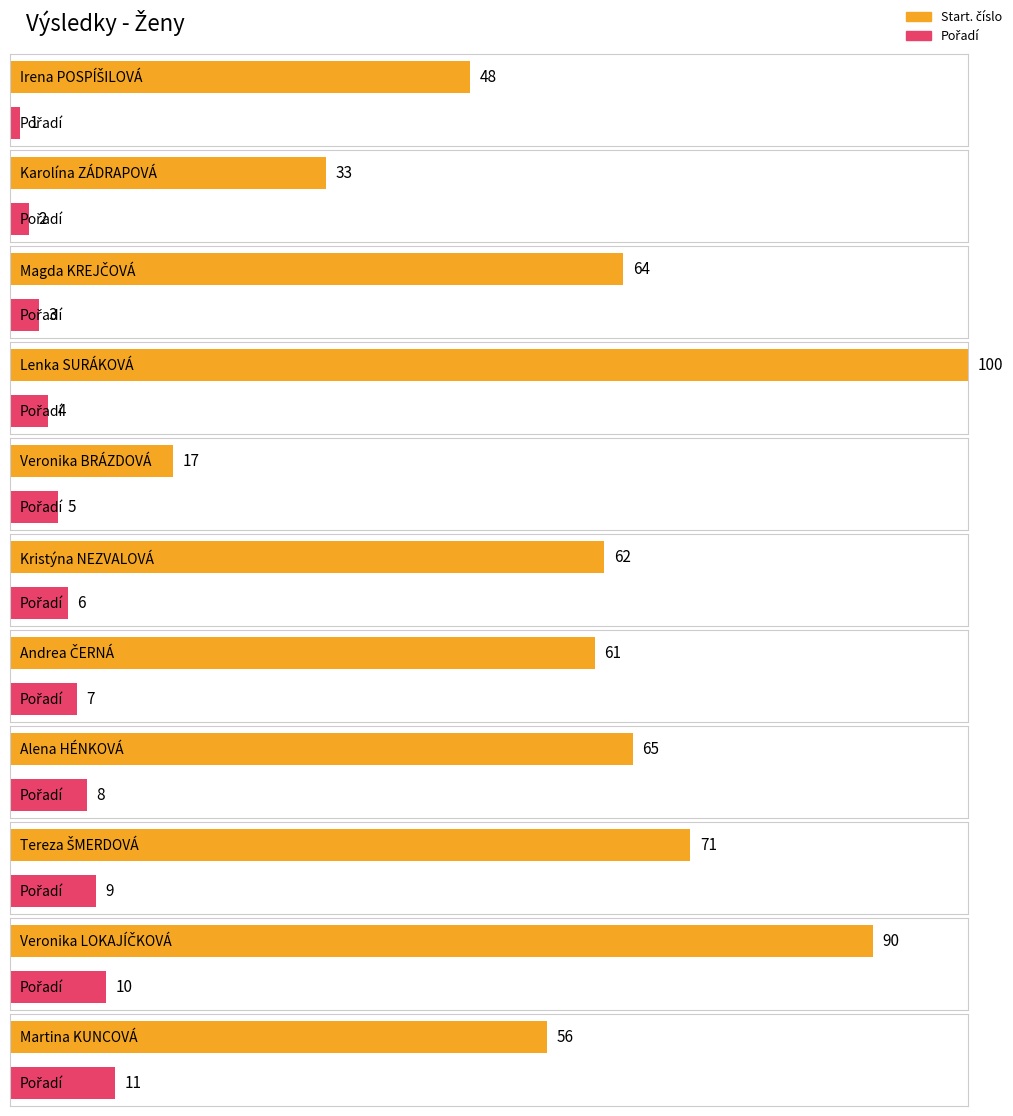

How many bars are there in total?

22